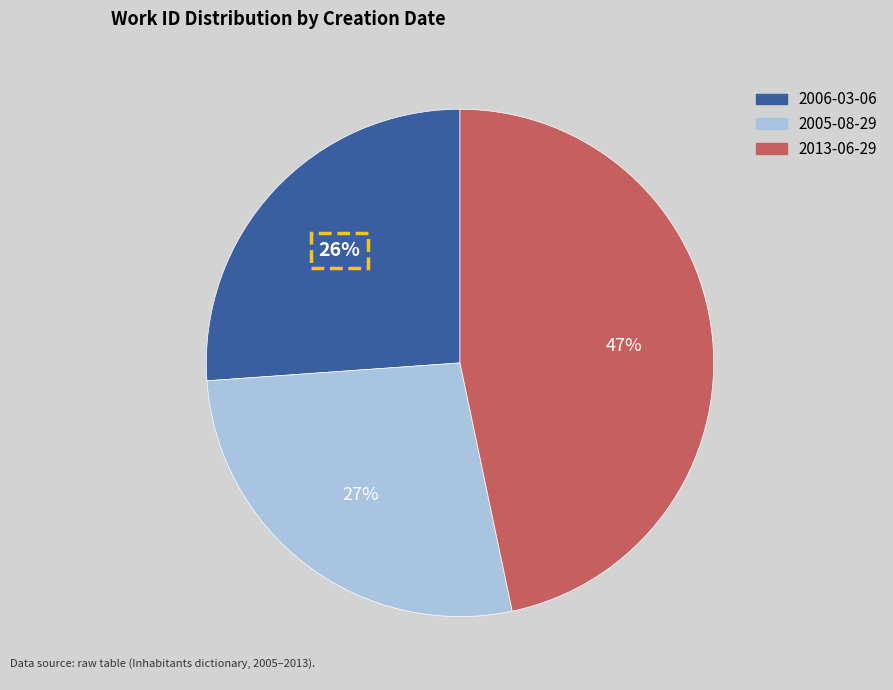

What percentage is the 2005-08-29 slice, to the nearest percent?

27%